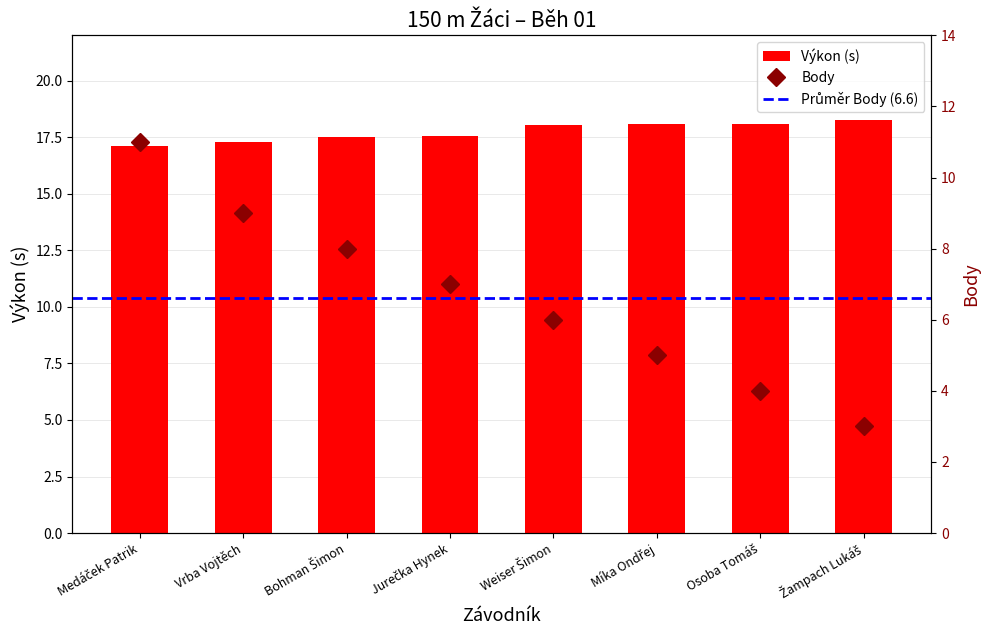

Reading right to left, what are all the values shown in this chart?

Výkon: 18.3	18.1	18.1	18.0	17.5	17.5	17.3	17.1
Body: 3.0	4.0	5.0	6.0	7.0	8.0	9.0	11.0